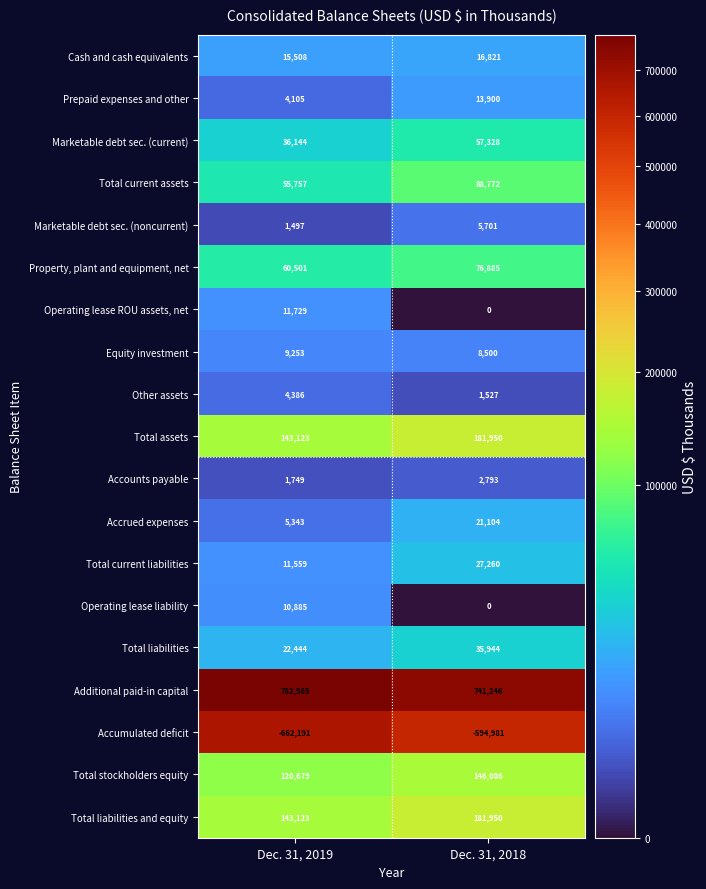

At which category does the chart reach its minimum across all series?

Dec. 31, 2019